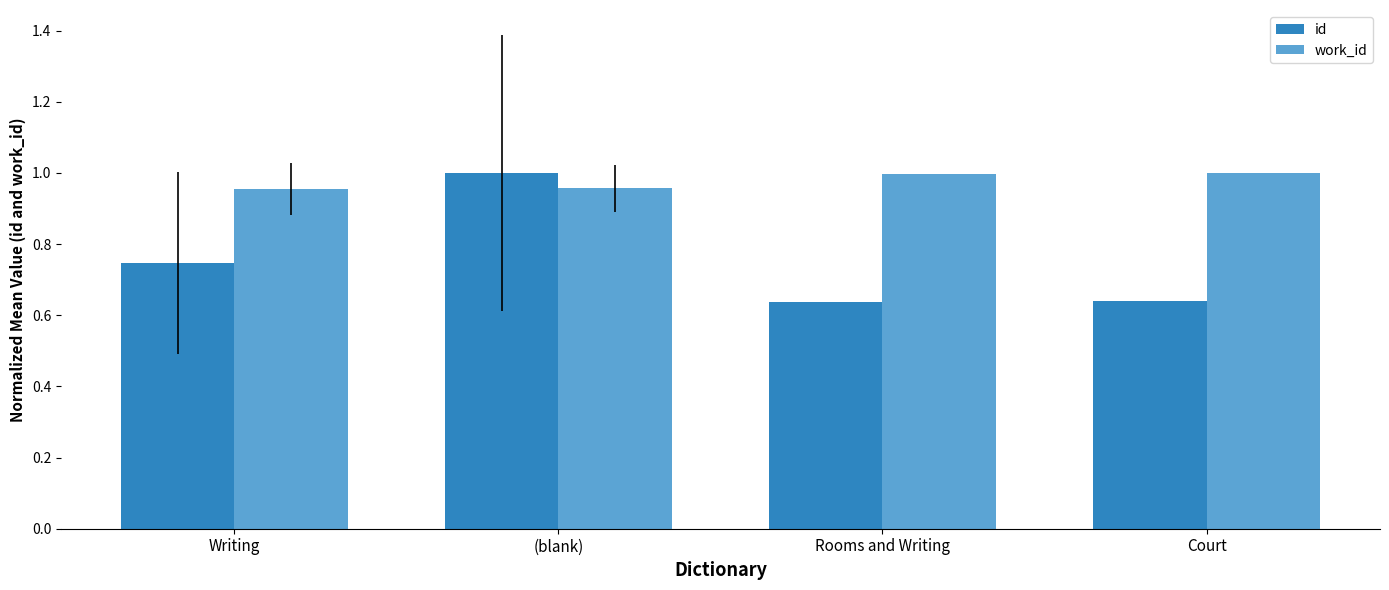

Which series has the widest spread of values?

id